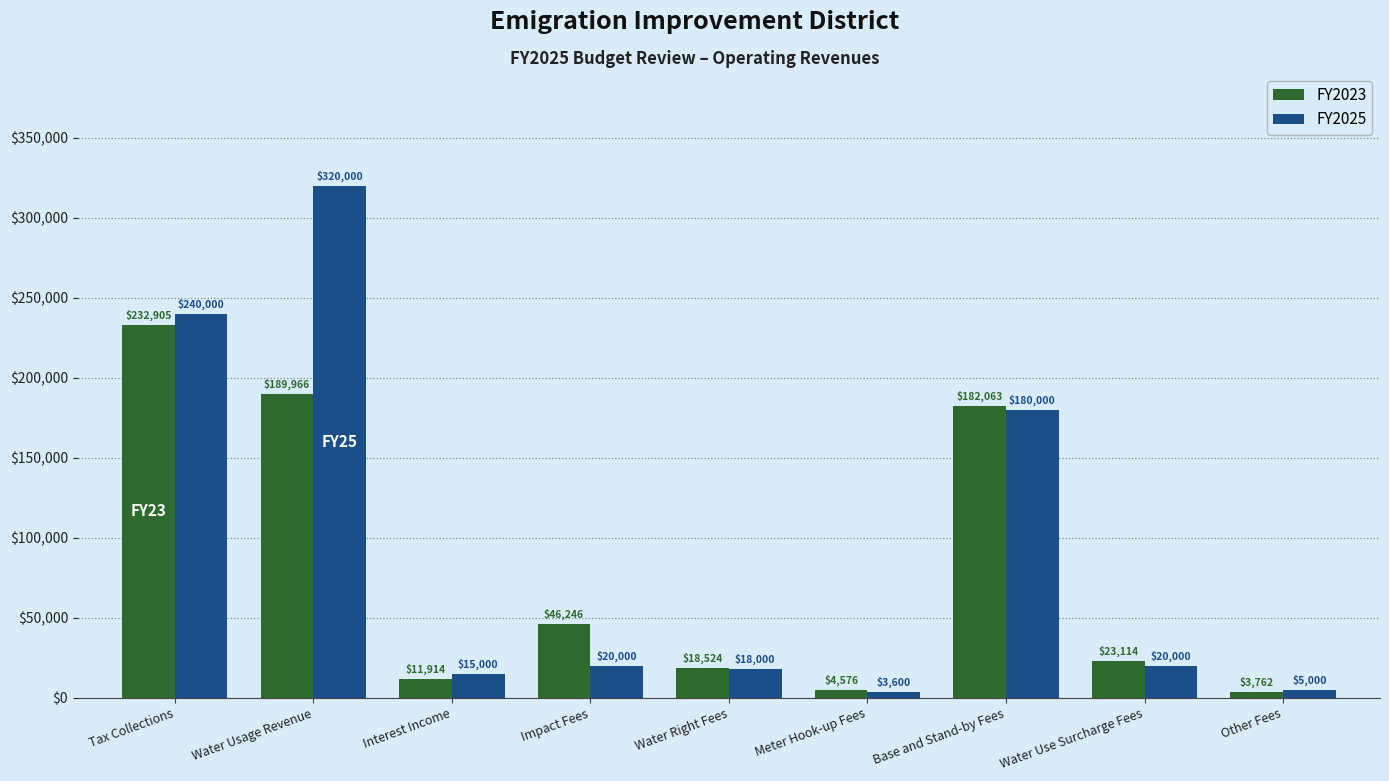

Which category has the lowest value in the FY2025 series?

Meter Hook-up Fees